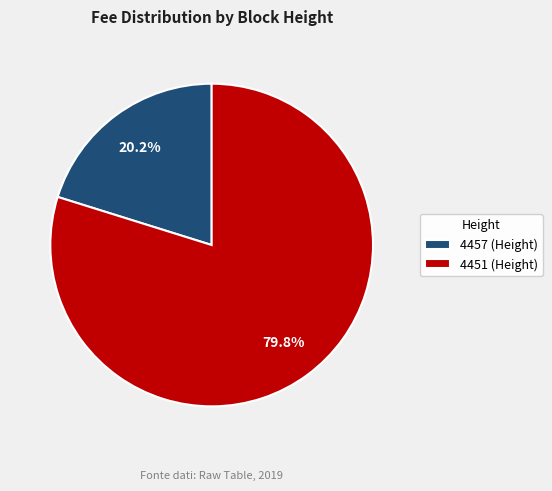

To the nearest percent, what portion does 4451 represent?

80%